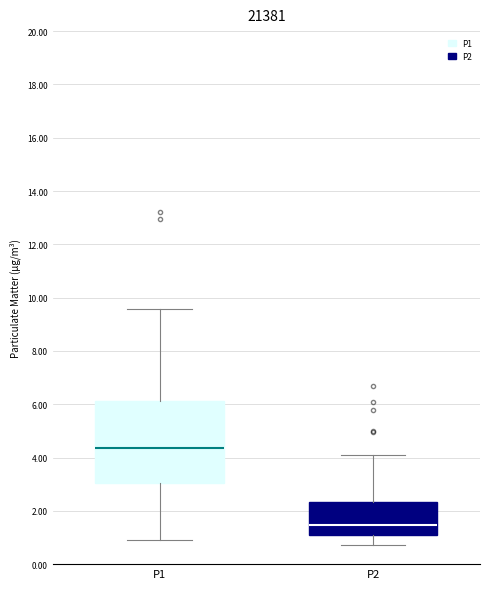

Reading left to right, transcribe this box plot: for each box, give where its median line is, the range the box spans, and where its two whiskers end, as read against the y-axis. The values are not printed on the chart, so give them approximately, as read against the axis.

P1: median 4.4, box 3.0 to 6.2, whiskers 1.0 to 9.6
P2: median 1.4, box 1.0 to 2.4, whiskers 0.8 to 4.2